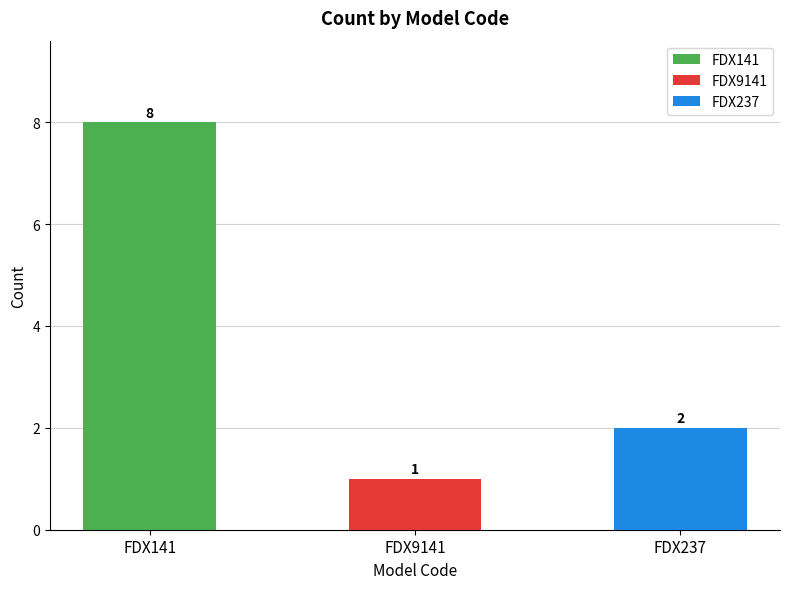

Reading left to right, what are all the values shown in this chart?

FDX141=8	FDX9141=1	FDX237=2